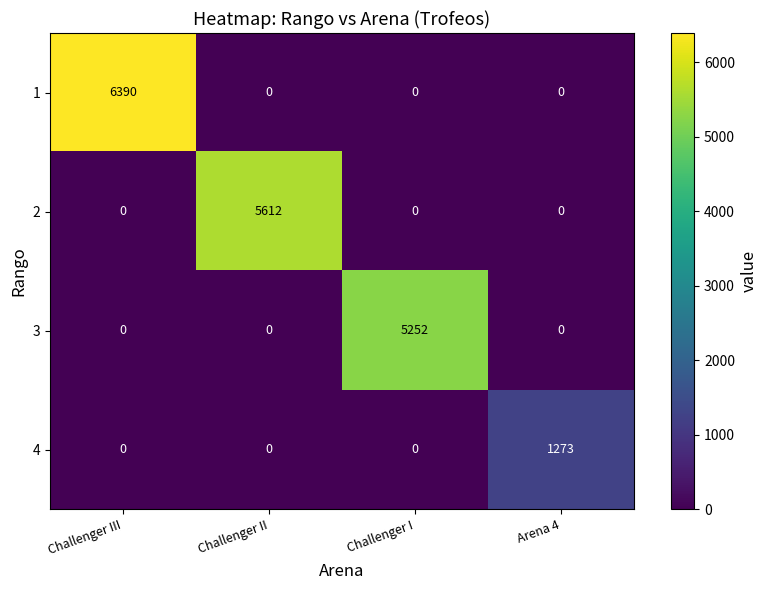

What is the spread (max minus min) of values at Challenger I?

5252